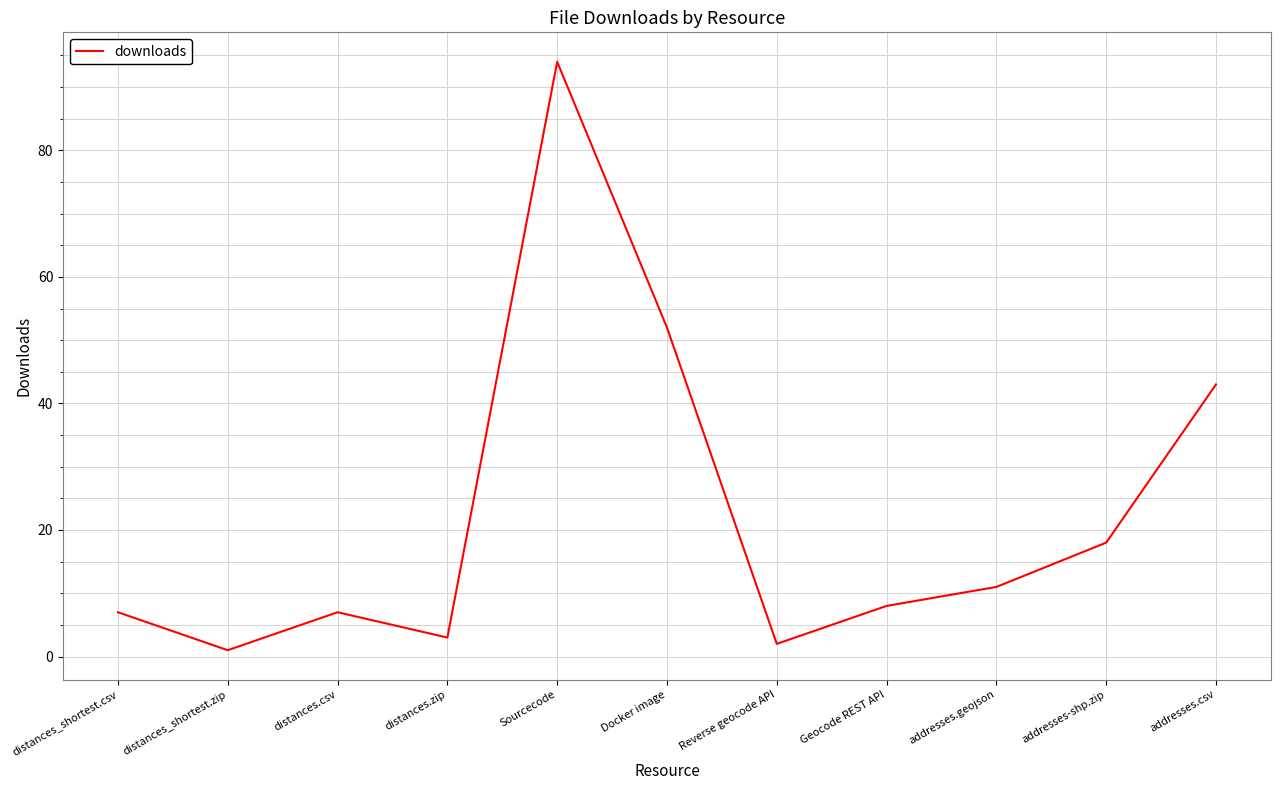

Where does the data first go above 8?

Sourcecode